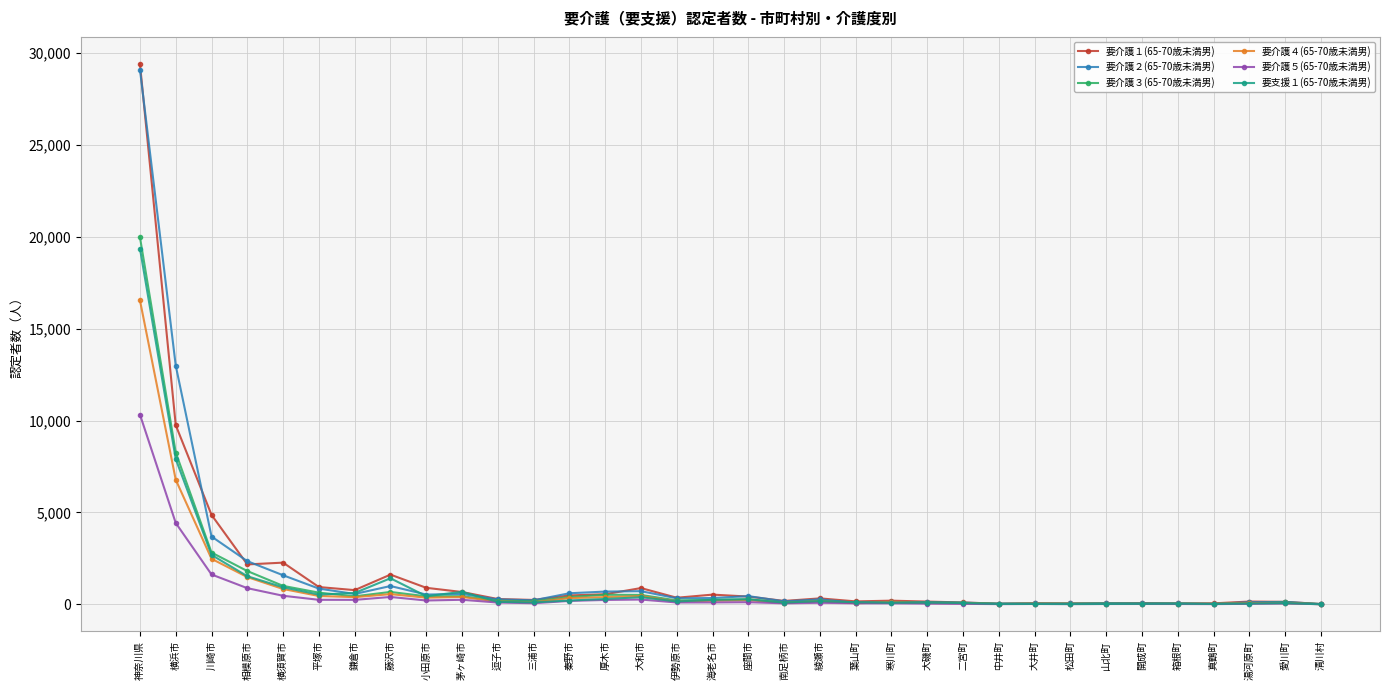

Is it true that 要介護３(65-70歳未満男) equals 98 at 愛川町?

True